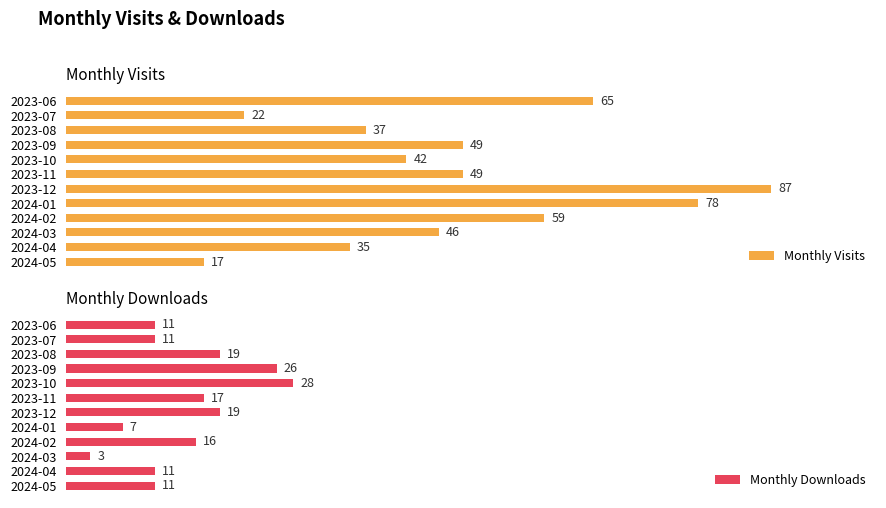

Which category has the lowest value in the Monthly Visits series?

2024-05